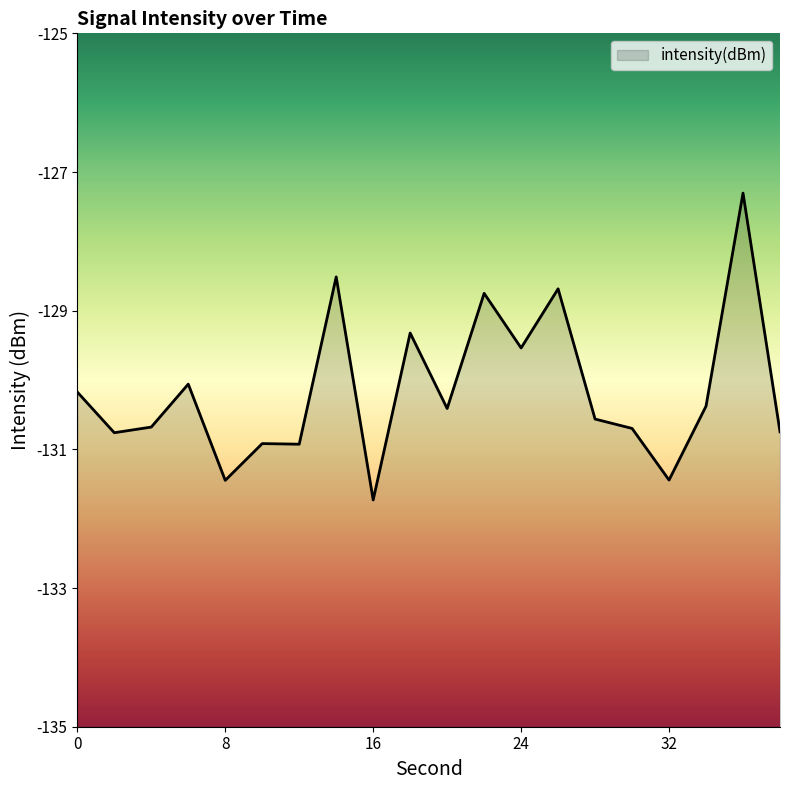

Which category has the lowest value across all series?

16